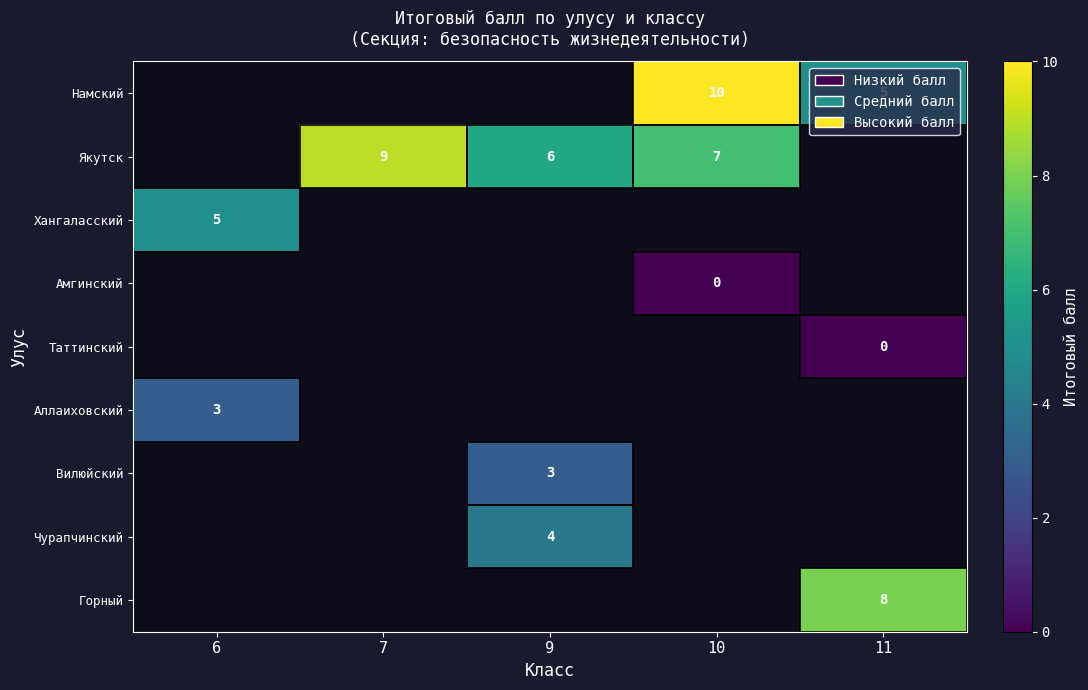

What is the maximum value shown in the chart?

10.0